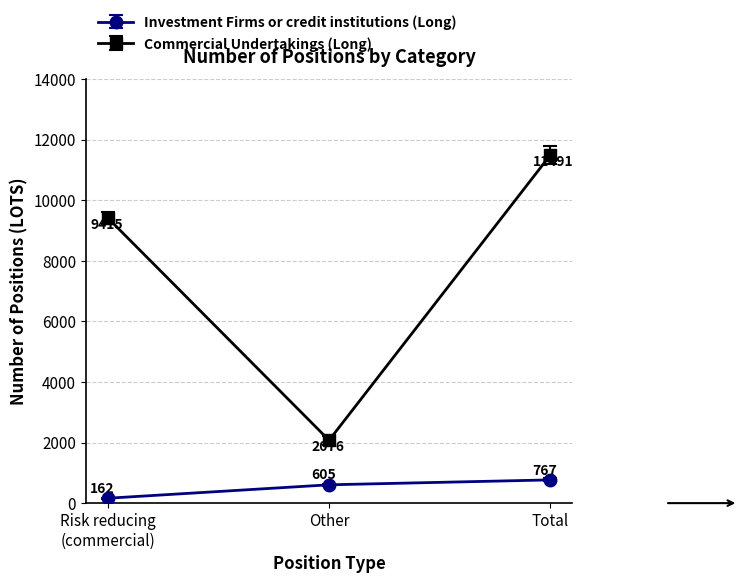

Which series has the largest range (max minus min)?

Commercial Undertakings (Long)